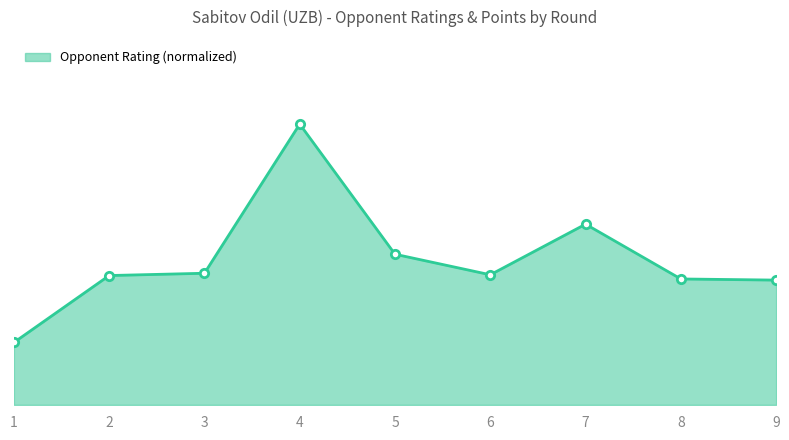

Does the chart have visible grid lines?

No